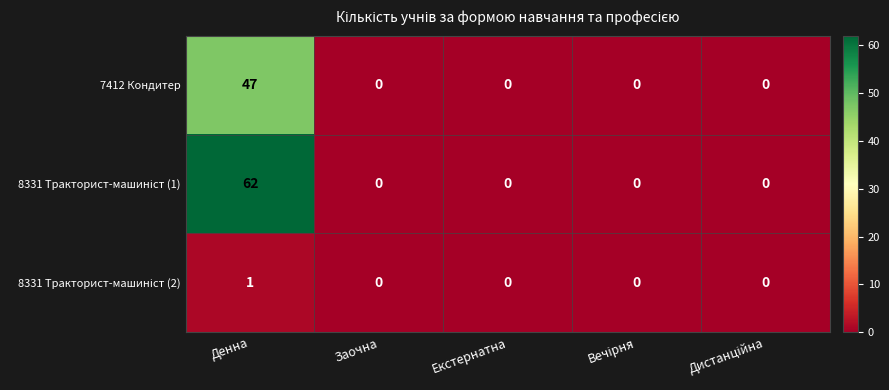

What is the sum of all 7412 Кондитер values?

47